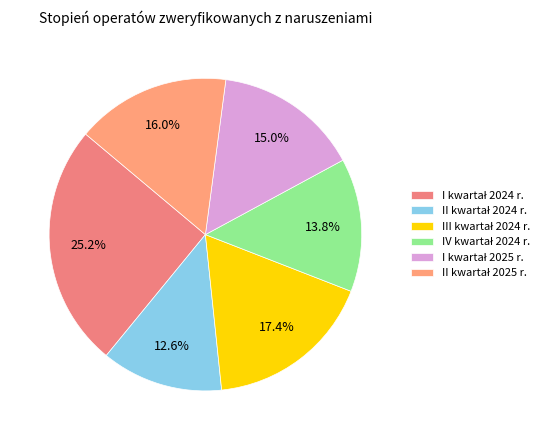

How many slices are in this pie chart?

6